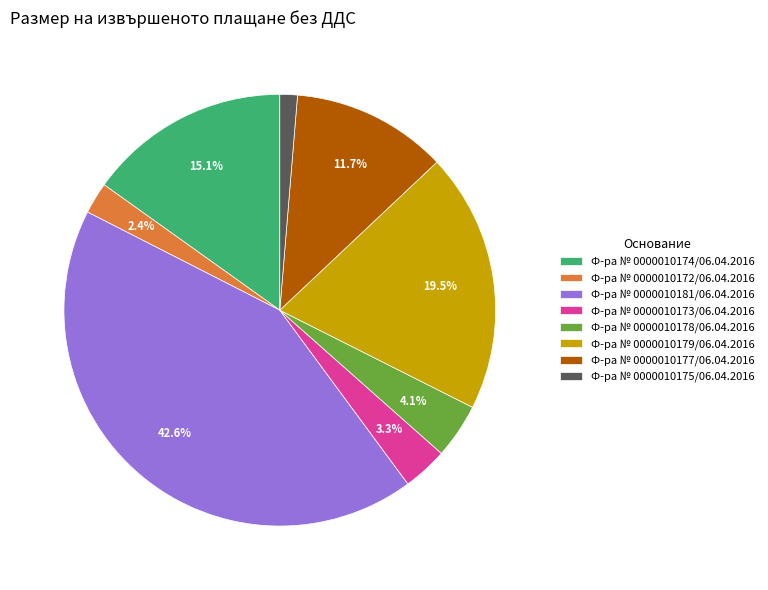

To the nearest percent, what is the difference between the largest and smallest slice percentages?

41%